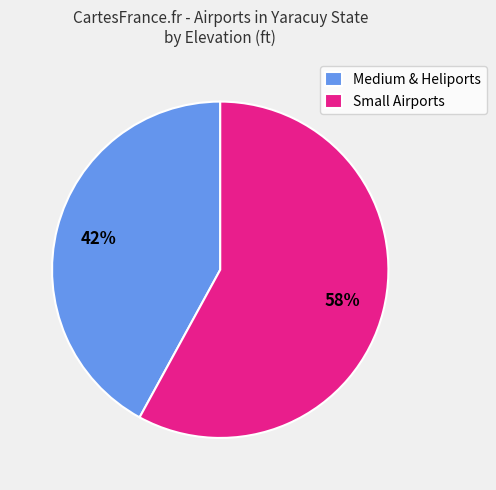

Count the number of slices in the pie.

2